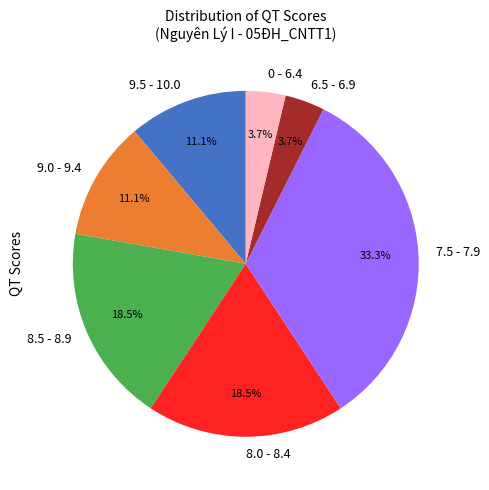

What percentage do 8.5 - 8.9 and 0 - 6.4 together represent?

22.2%